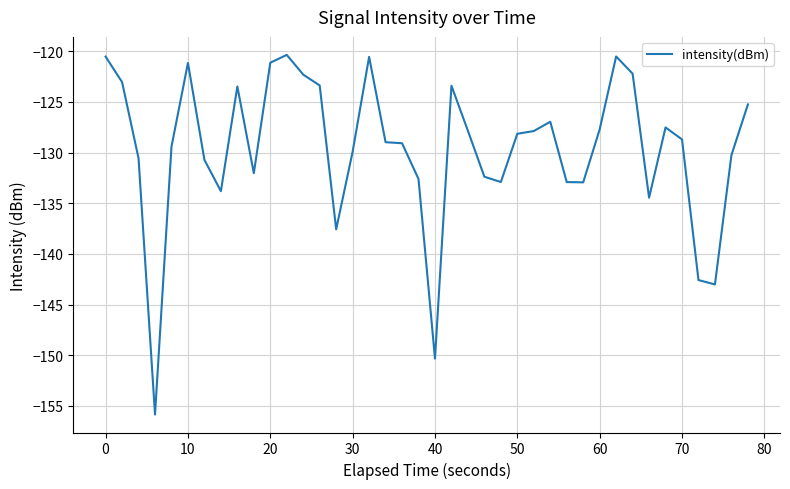

What is the greatest value displayed?

-120.4